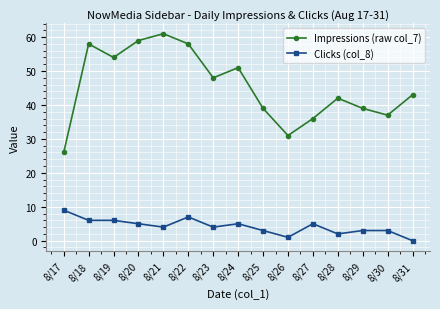

Between 8/17 and 8/25, which series saw the biggest shift?

Impressions (raw col_7)